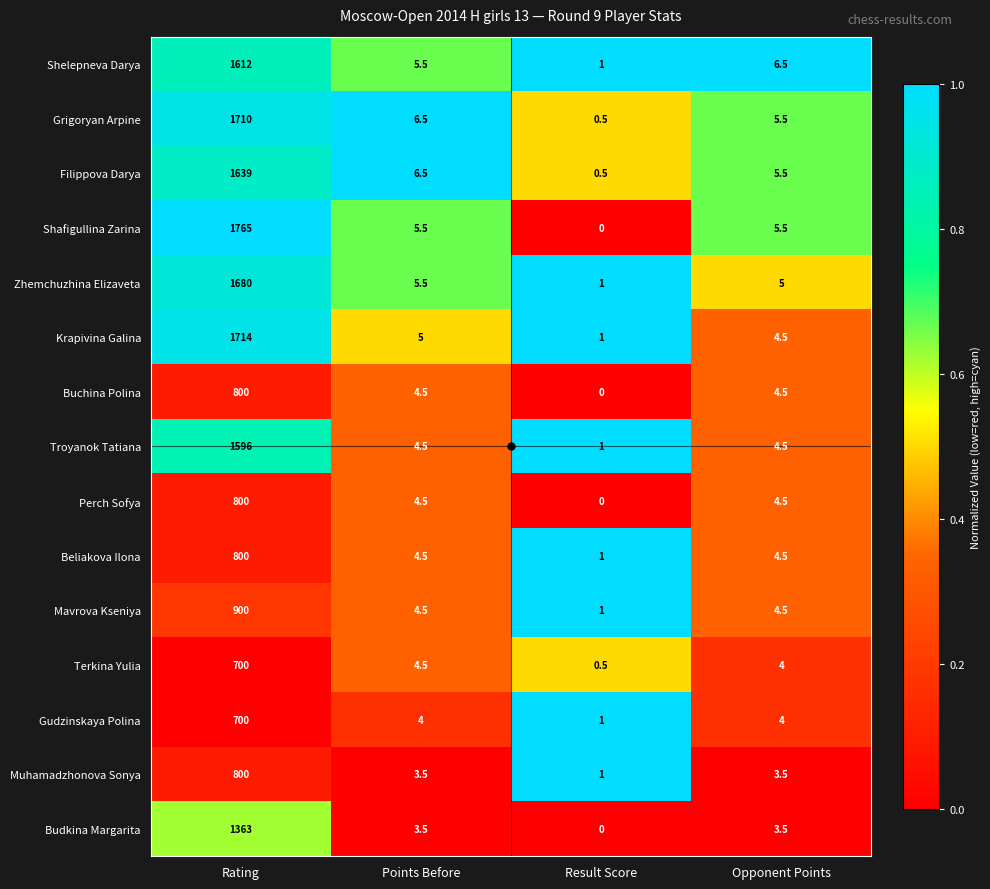

Which series has the widest spread of values?

Shafigullina Zarina